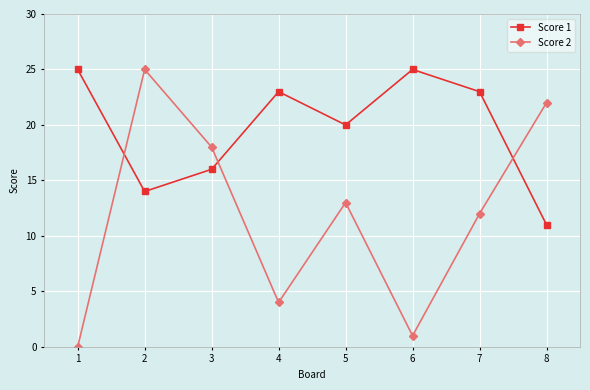

What is the approximate value of Score 1 at 8, to the nearest 10?

10